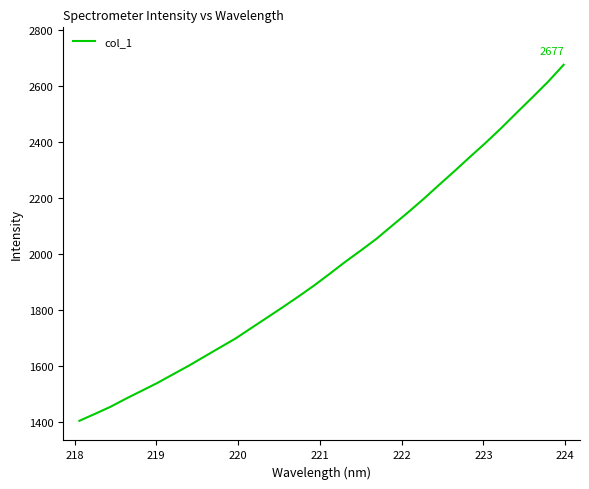

What is the difference between the maximum and minimum values?

1272.1